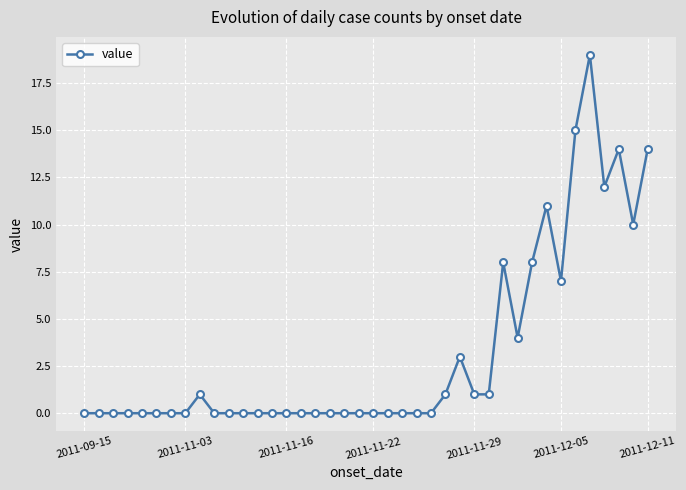

True or false: the data has more than 0 interior local peaks.

True